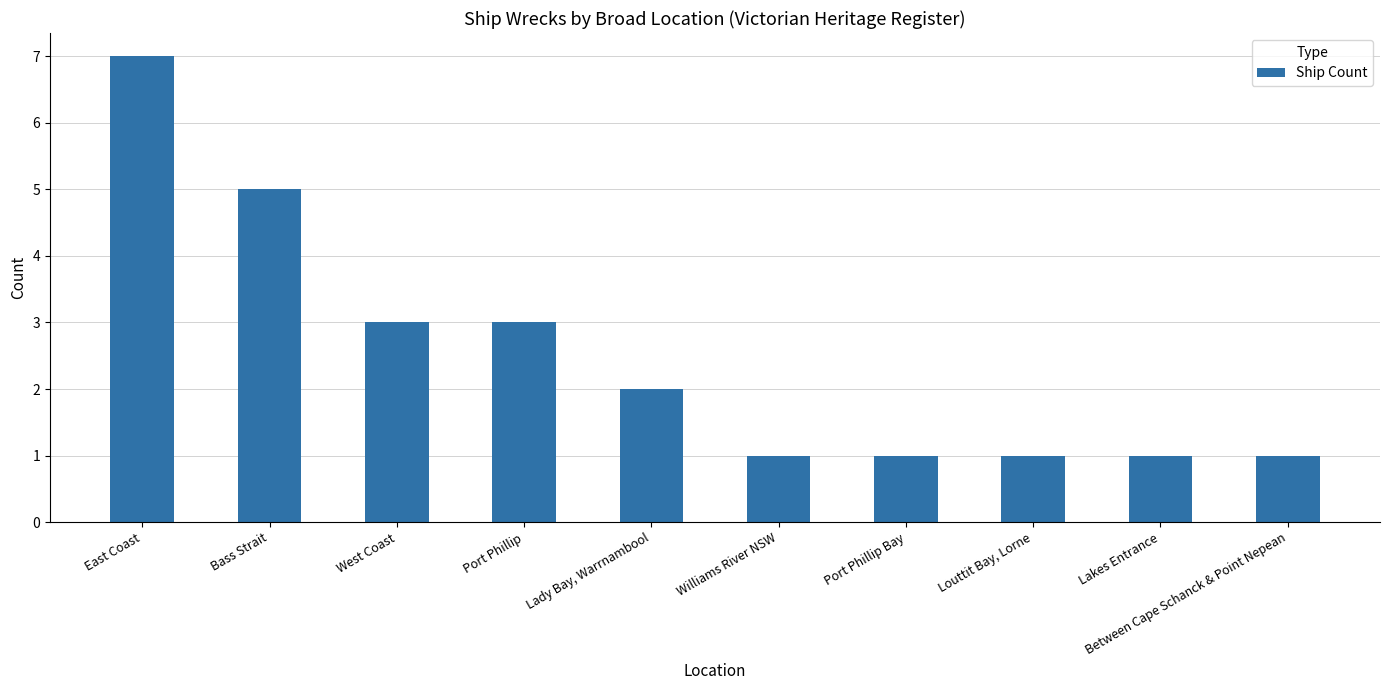

Reading right to left, list all the values displayed in this chart.

1	1	1	1	1	2	3	3	5	7